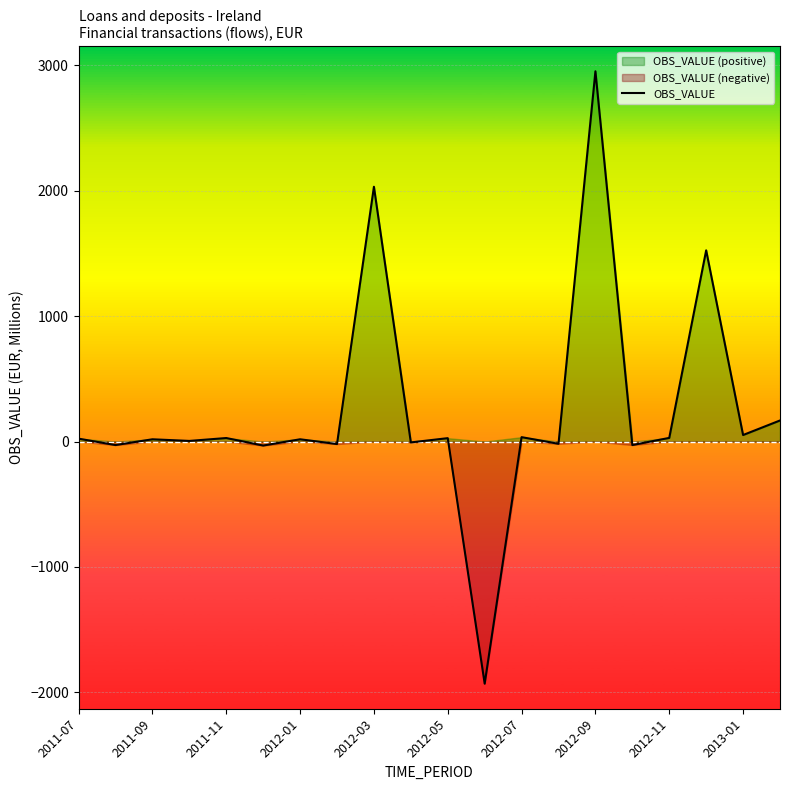

What position from the right is 2011-07?

20